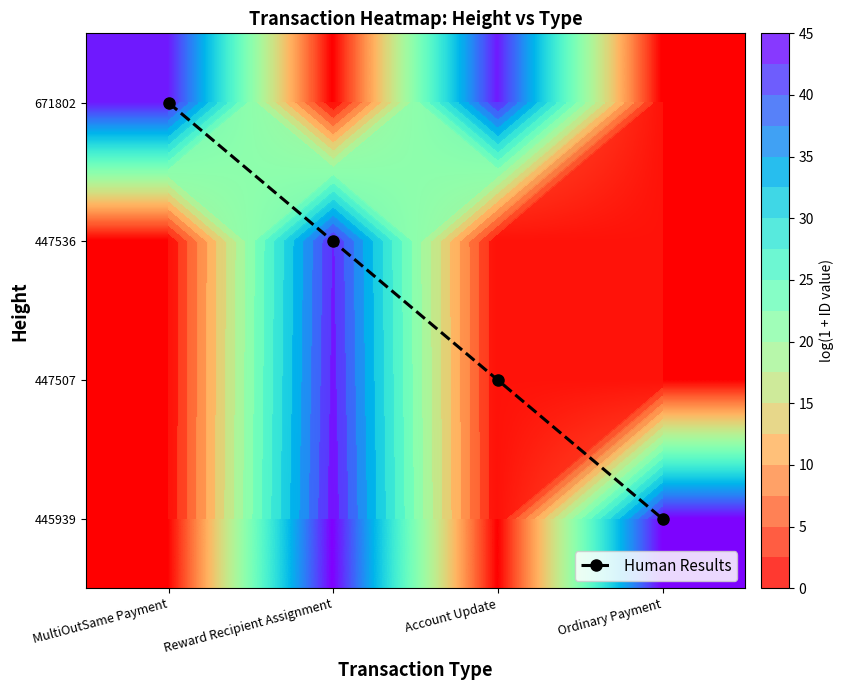

Which label corresponds to the largest value in the chart?

Reward Recipient Assignment